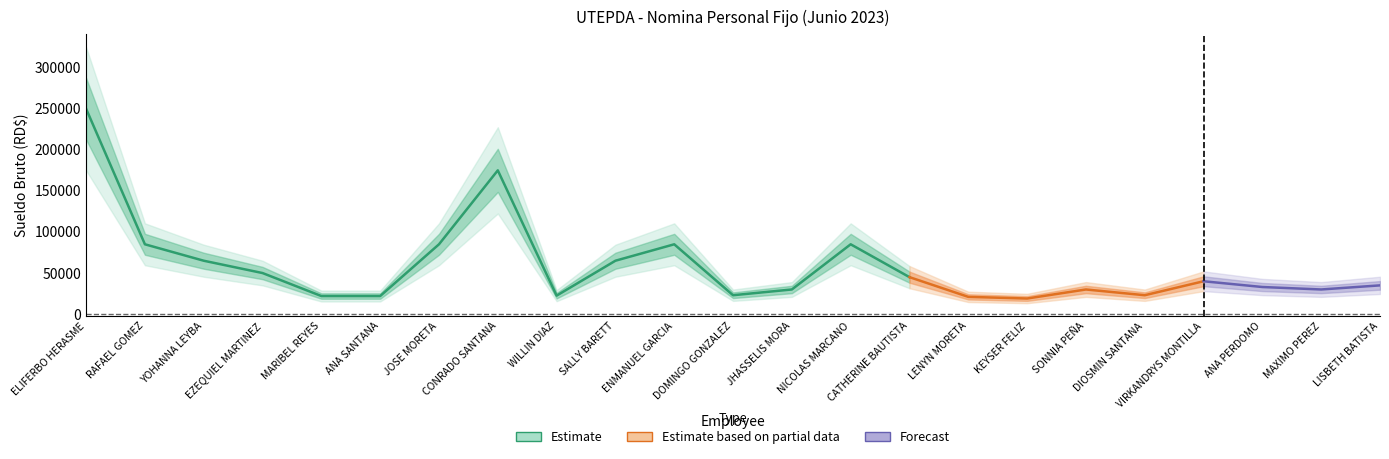

Rank the categories by value from lowest to highest.

KEYSER FELIZ, LENYN MORETA, MARIBEL REYES, ANA SANTANA, WILLIN DIAZ, DOMINGO GONZALEZ, DIOSMIN SANTANA, JHASSELIS MORA, SONNIA PEÑA, MAXIMO PEREZ, ANA PERDOMO, LISBETH BATISTA, VIRKANDRYS MONTILLA, CATHERINE BAUTISTA, EZEQUIEL MARTINEZ, YOHANNA LEYBA, SALLY BARETT, RAFAEL GOMEZ, JOSE MORETA, ENMANUEL GARCIA, NICOLAS MARCANO, CONRADO SANTANA, ELIFERBO HERASME